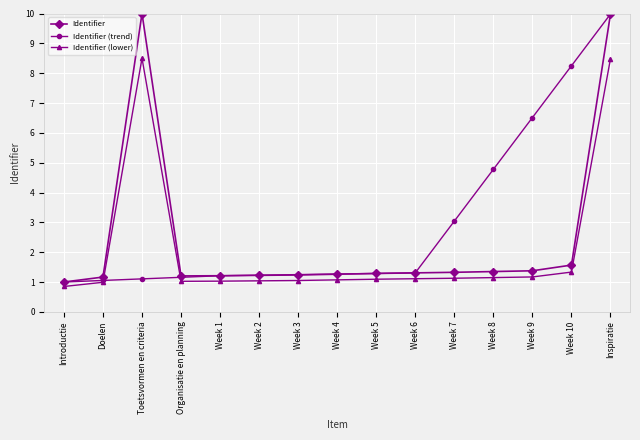

Which category has the lowest value across all series?

Introductie